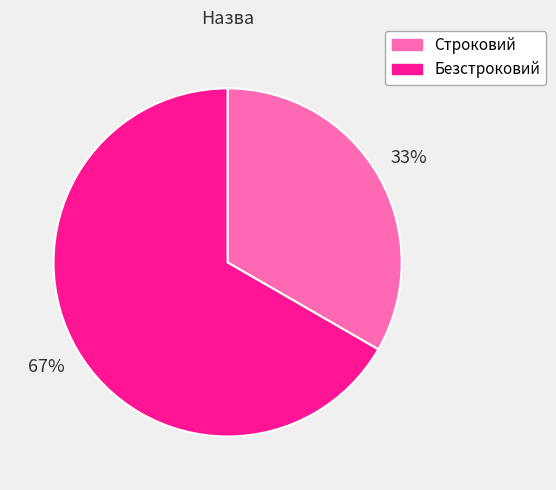

Does Строковий account for over 50% of the chart?

No